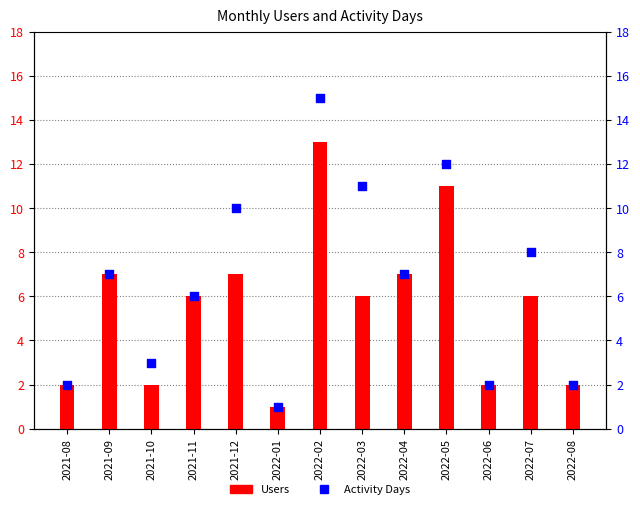

Which series has the largest total across all categories?

Activity Days